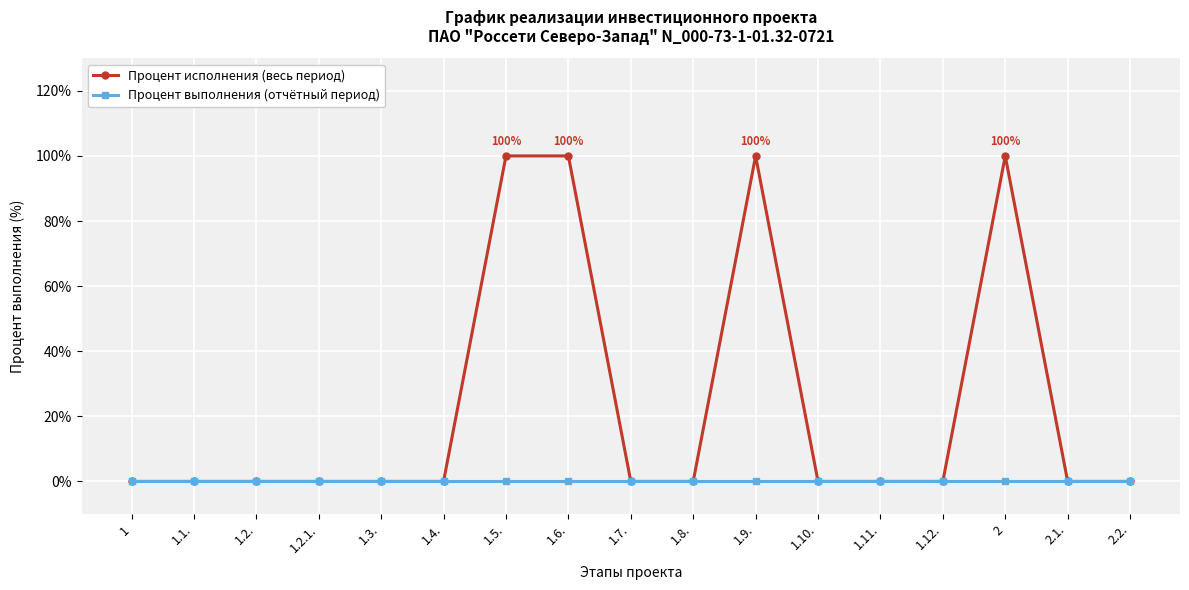

At how many categories does at least one series exceed 35?

4